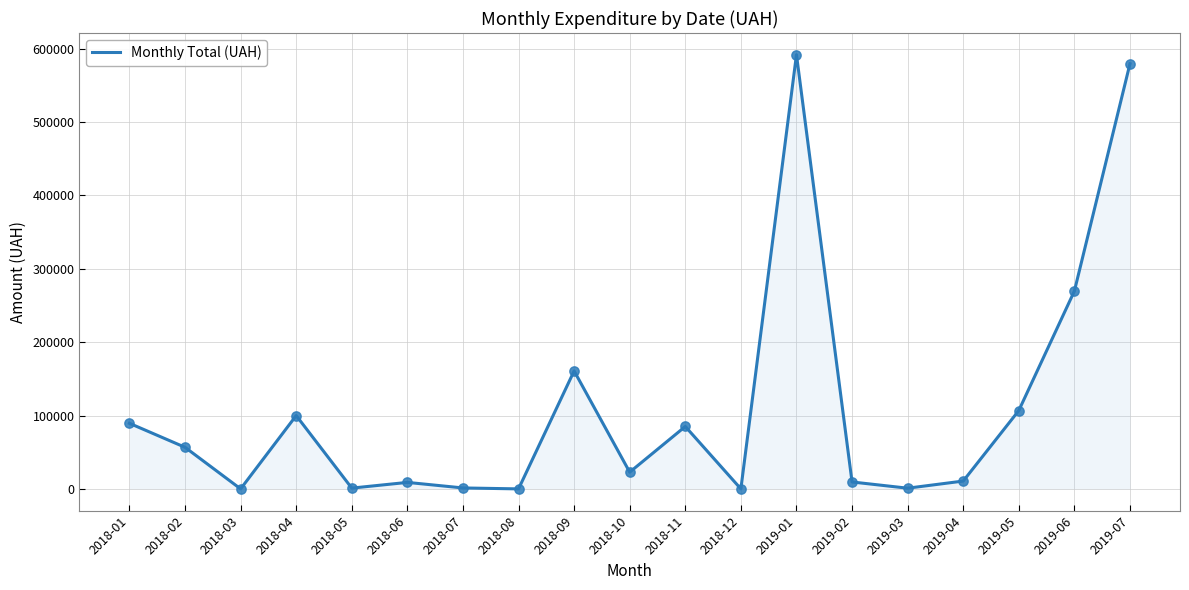

Which has a higher value, 2018-10 or 2019-06?

2019-06